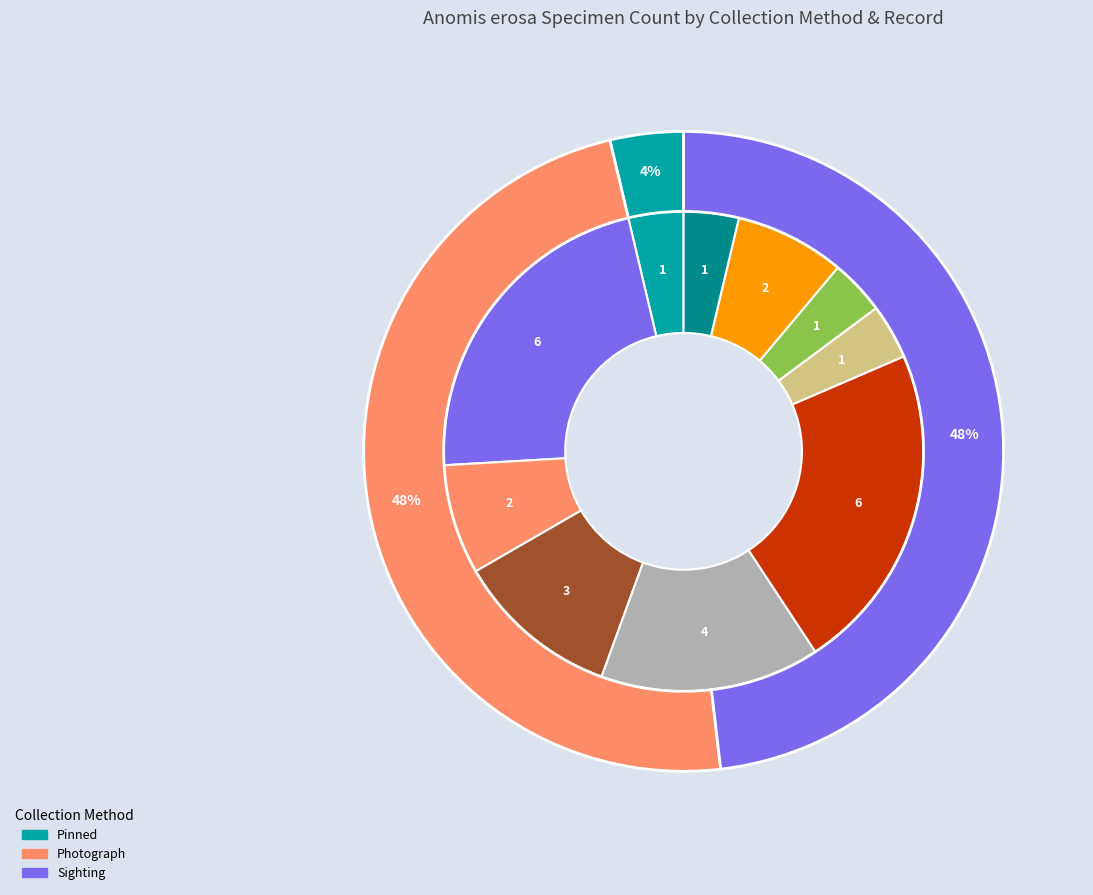

Which has a higher value, Photograph (133082) or Sighting (180233)?

Photograph (133082)